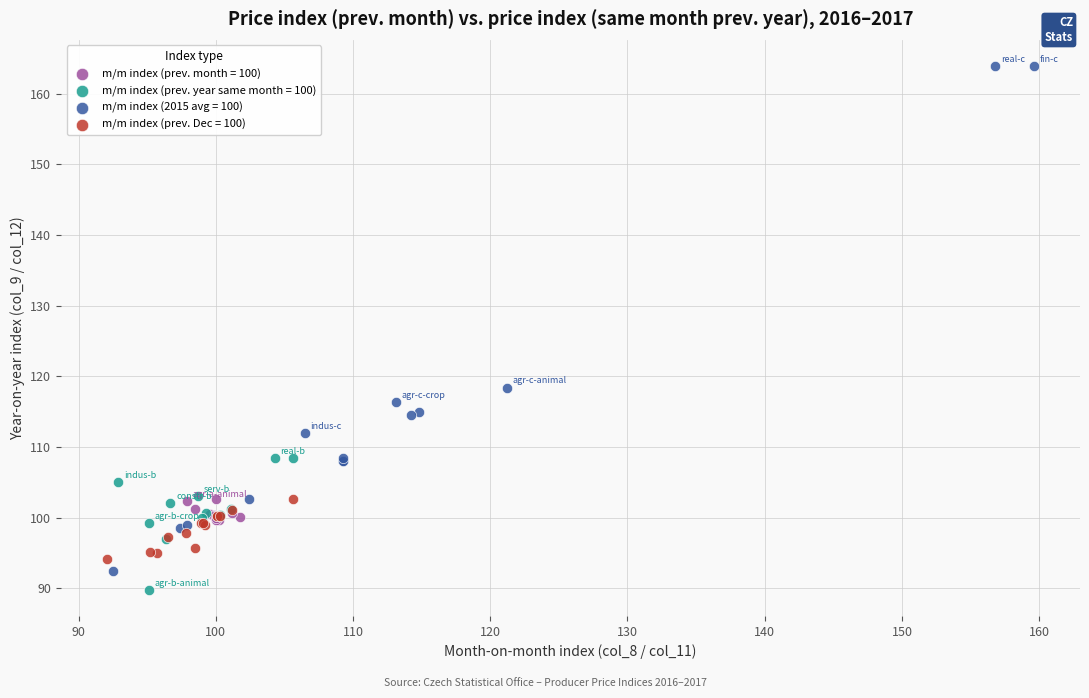

Which series contains the highest Y value?

m/m index (2015 avg = 100)